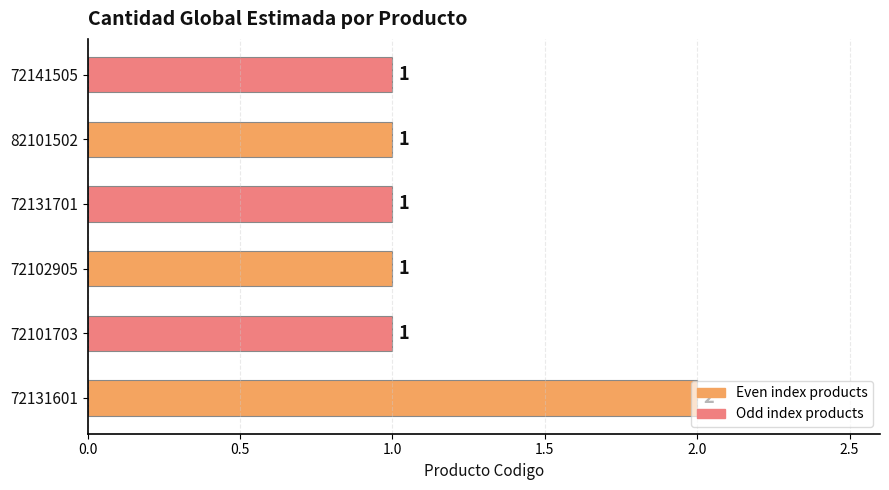

How many values are between 1 and 2?

6